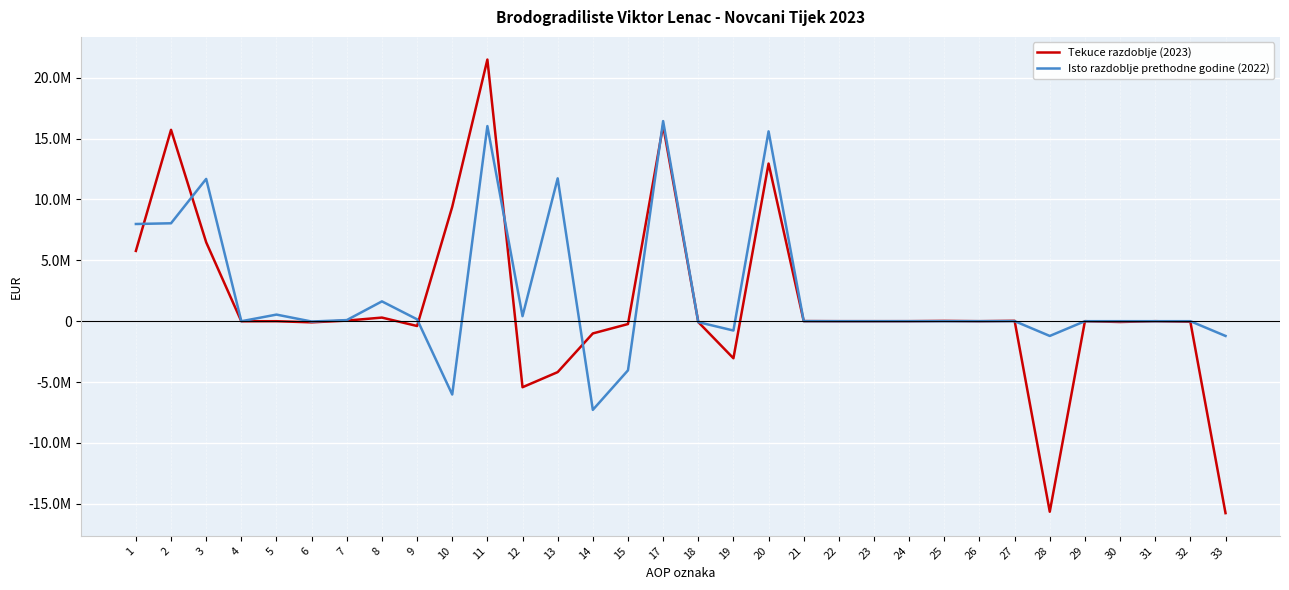

Does the chart display data point markers on the line(s)?

No